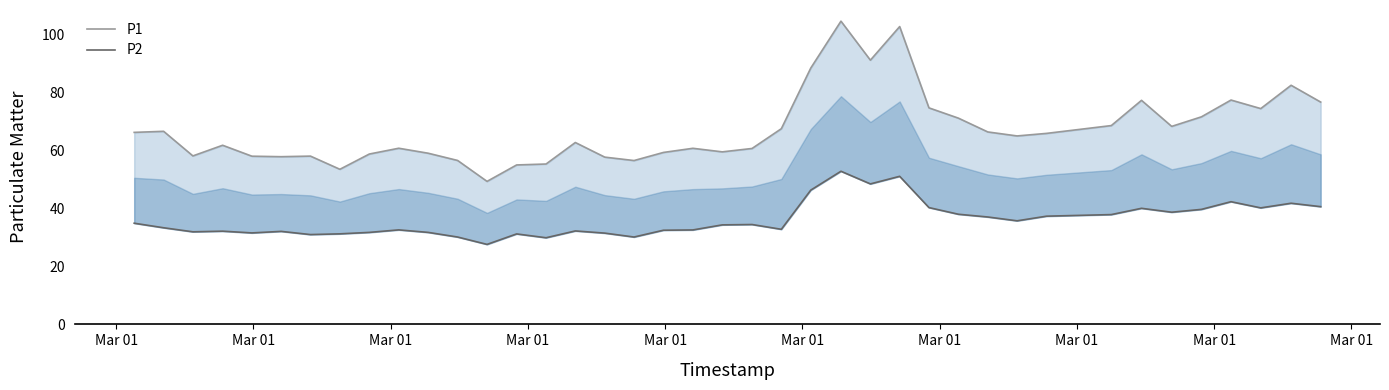

What is the total value across all series at Mar 01?

101.3